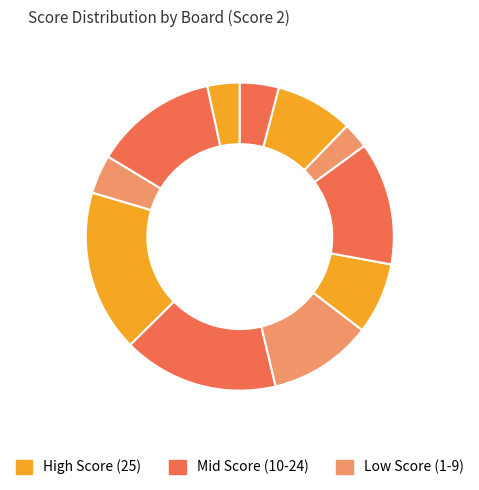

To the nearest percent, what is the average slice percentage?

8%